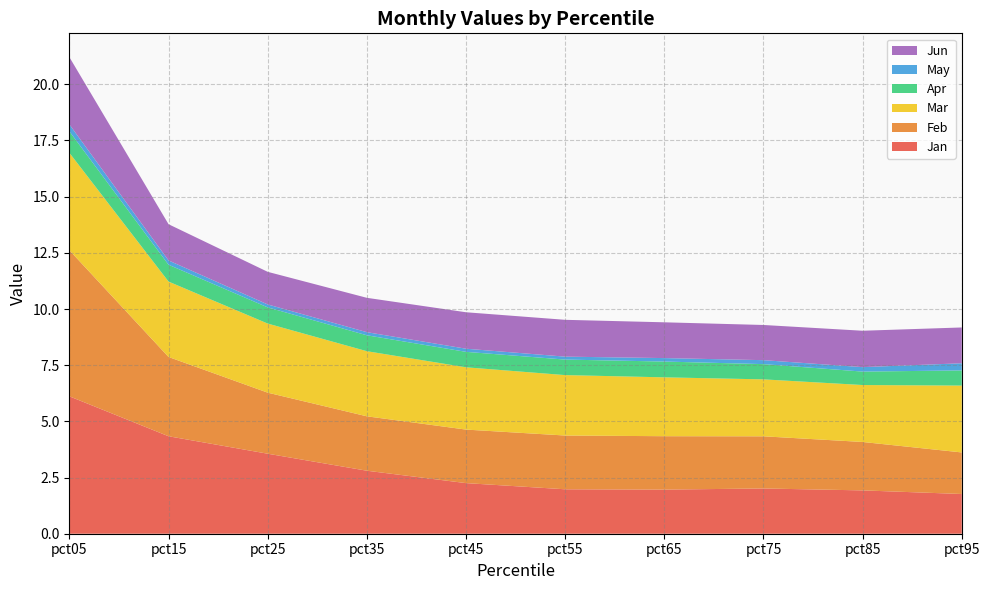

Reading right to left, list all the values displayed in this chart.

Jan: 1.8	1.9	2.0	2.0	2.0	2.3	2.8	3.6	4.3	6.1
Feb: 1.8	2.2	2.3	2.4	2.4	2.4	2.4	2.7	3.5	6.5
Mar: 3.0	2.5	2.5	2.6	2.7	2.8	2.9	3.1	3.4	4.3
Apr: 0.7	0.6	0.7	0.7	0.7	0.7	0.7	0.7	0.7	1.0
May: 0.3	0.2	0.2	0.2	0.1	0.1	0.1	0.1	0.2	0.3
Jun: 1.6	1.6	1.6	1.6	1.6	1.6	1.5	1.5	1.6	3.0